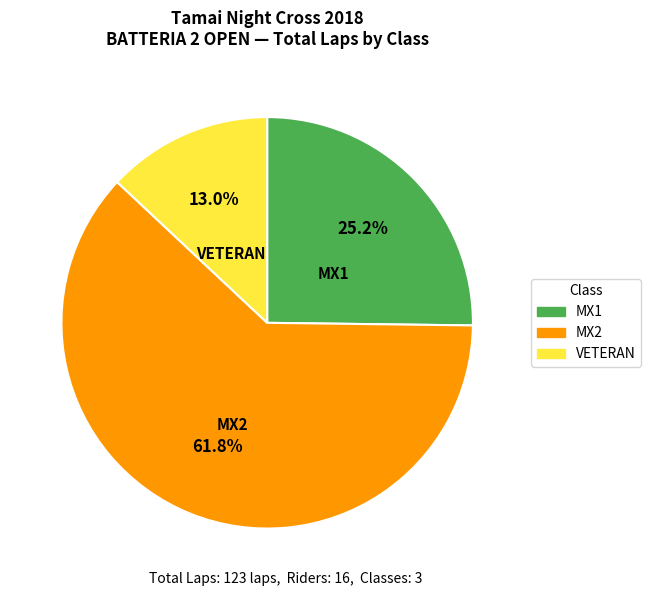

Count the number of slices in the pie.

3